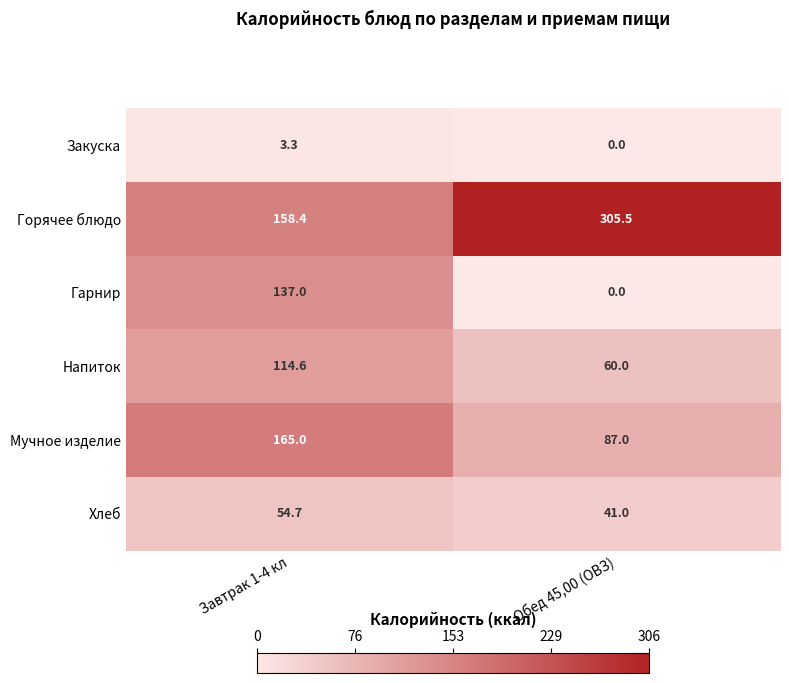

Which label corresponds to the largest value in the chart?

Обед 45,00 (ОВЗ)